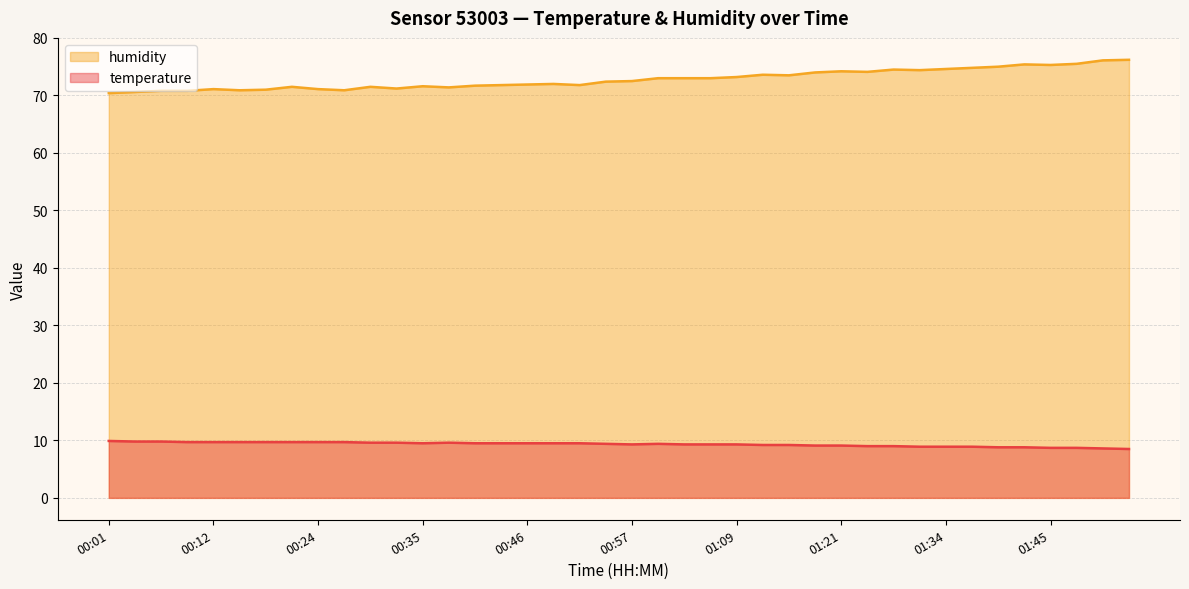

True or false: temperature and humidity intersect in this chart.

False